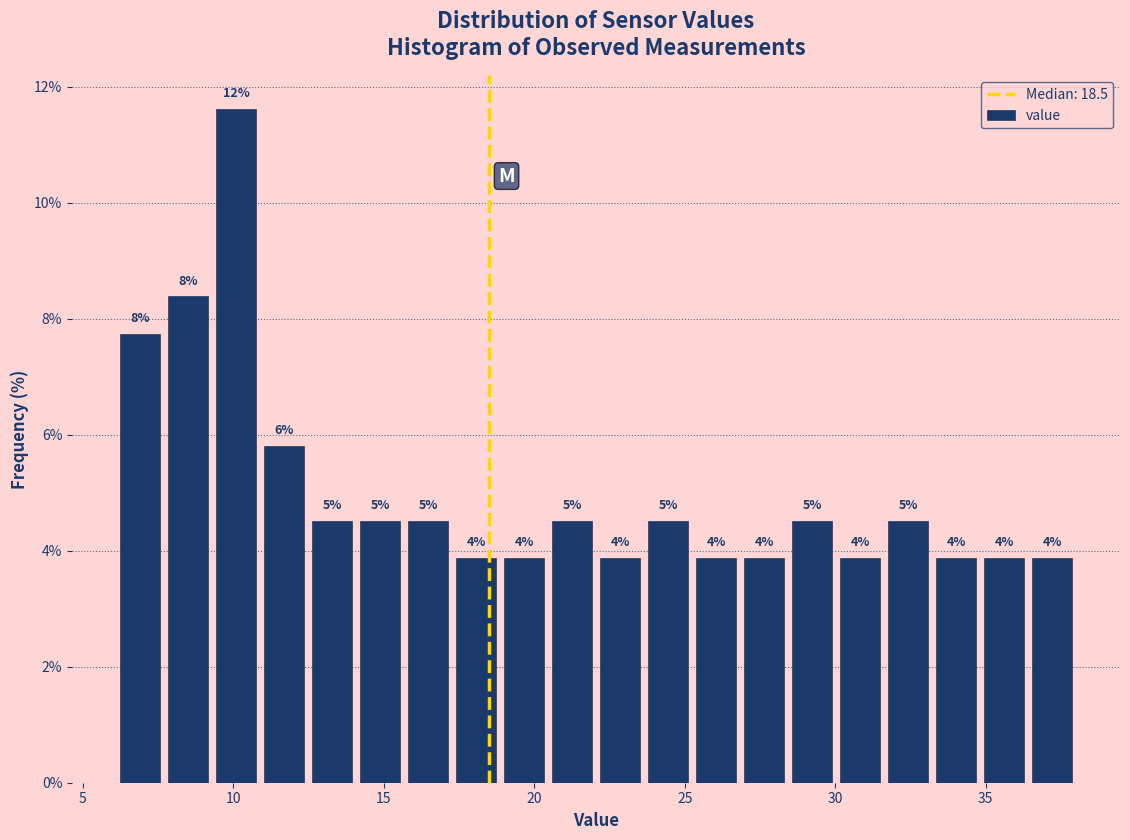

Read against the x-axis, roughly where is the centre of the tallest bar?

10.0